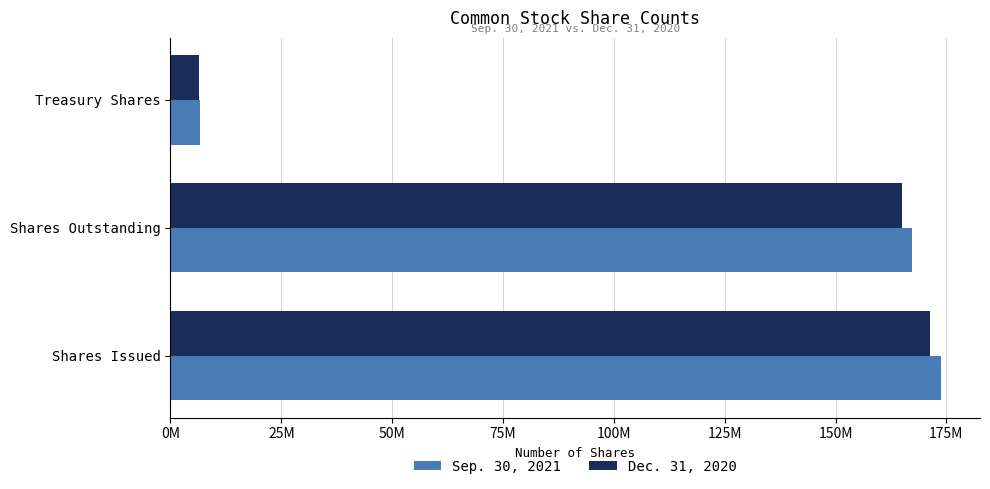

What is the minimum value shown in the chart?

6345083